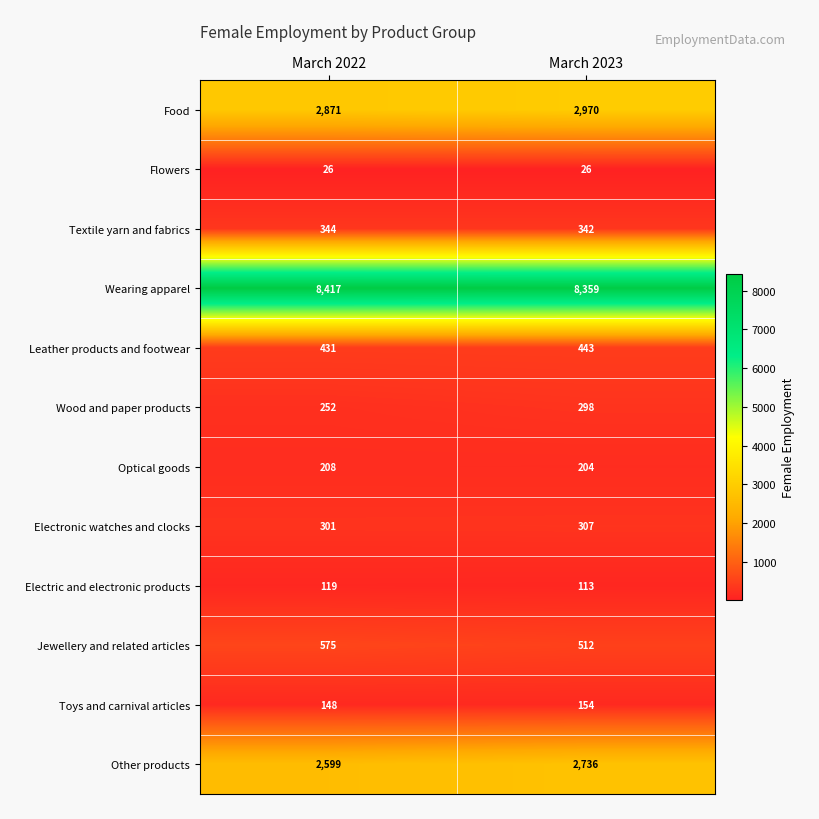

Between March 2022 and March 2023, which series saw the biggest shift?

Other products